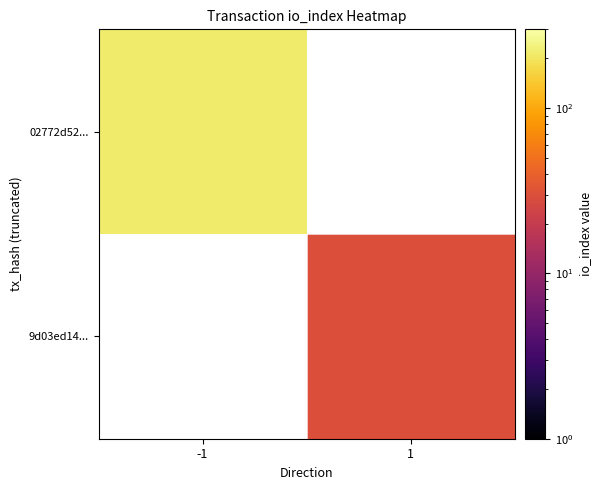

Count the number of categories in the chart.

2